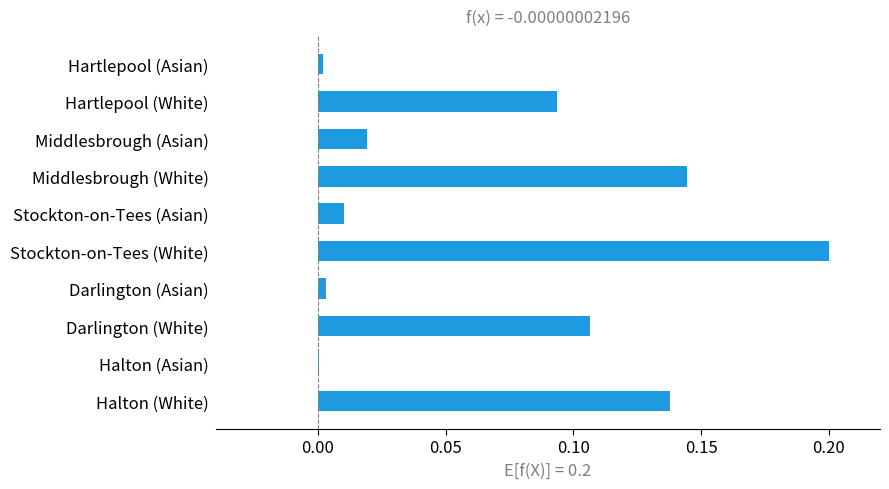

True or false: the data shows 0.0 at Hartlepool (Asian).

True